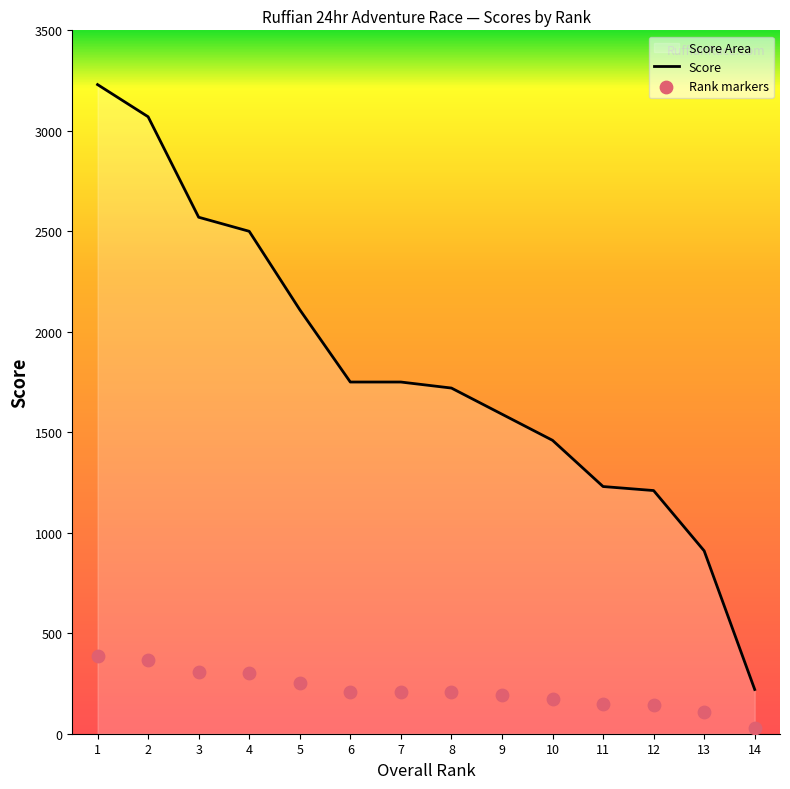

Is the value of Rank markers at 13 greater than the value of Score at 6?

No